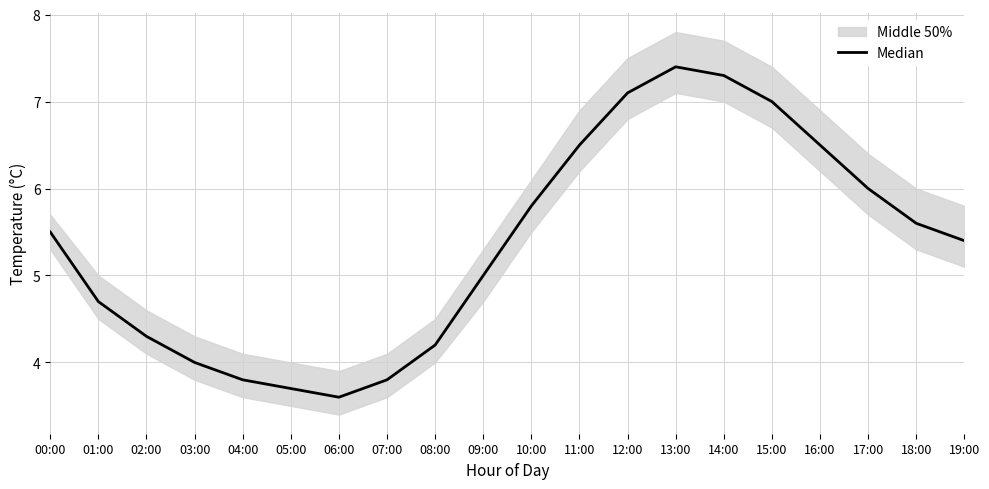

What is the change in value from 05:00 to 16:00?

+2.8